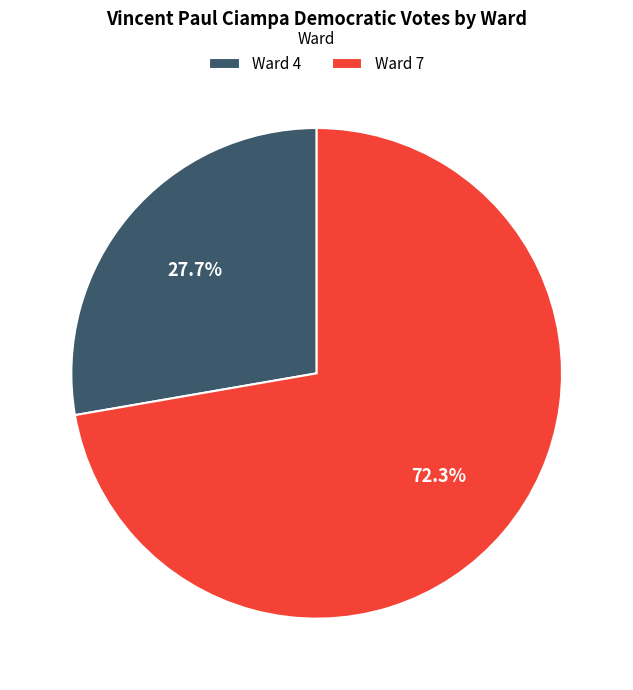

How many slices are in this pie chart?

2